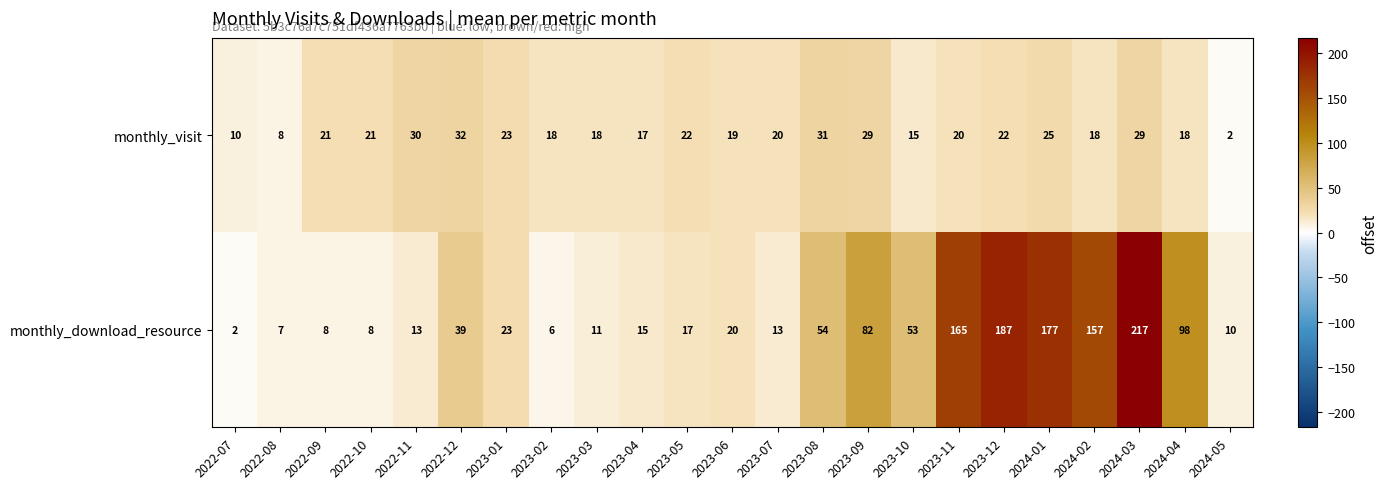

Rank the series at 2023-09 from highest to lowest value.

monthly_download_resource, monthly_visit